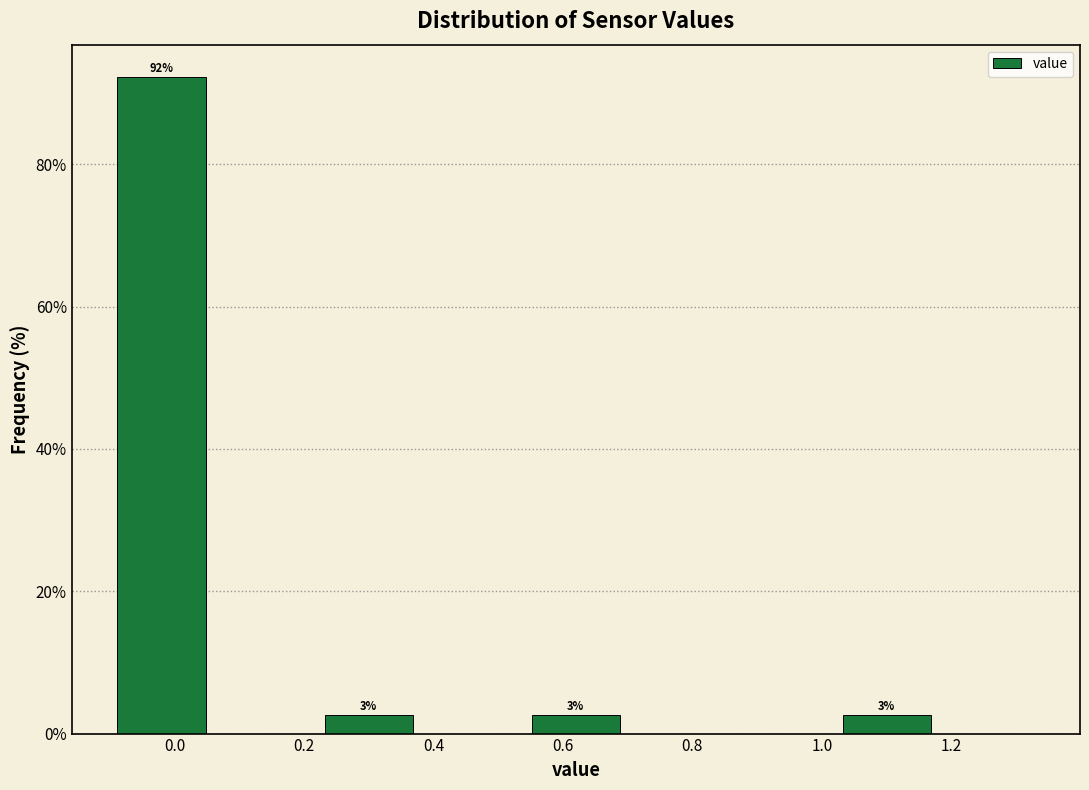

Over which range of the x-axis is the bar tallest?

-0.10 to 0.06